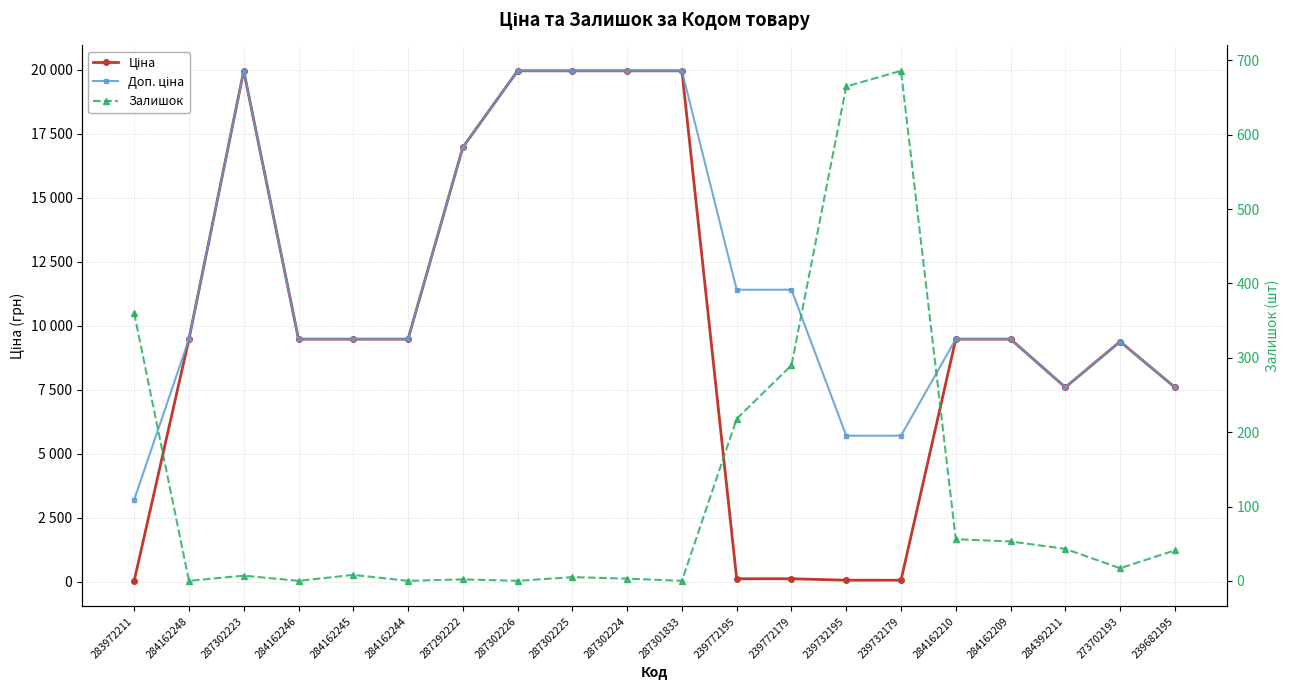

True or false: Залишок and Доп. ціна cross at least once.

False